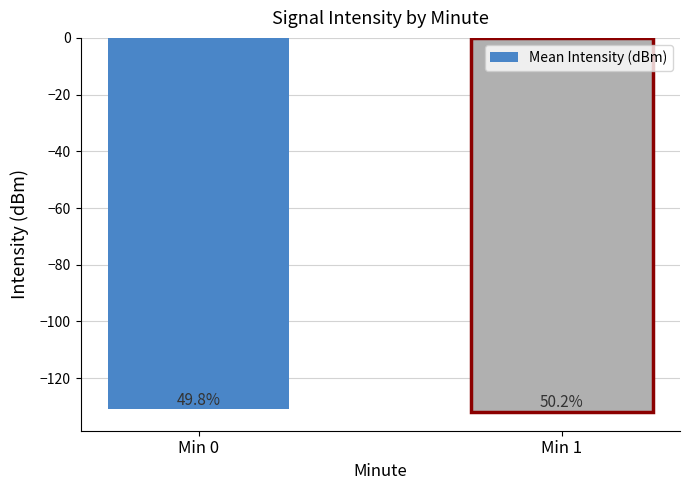

Rank the categories by value from highest to lowest.

Min 0, Min 1